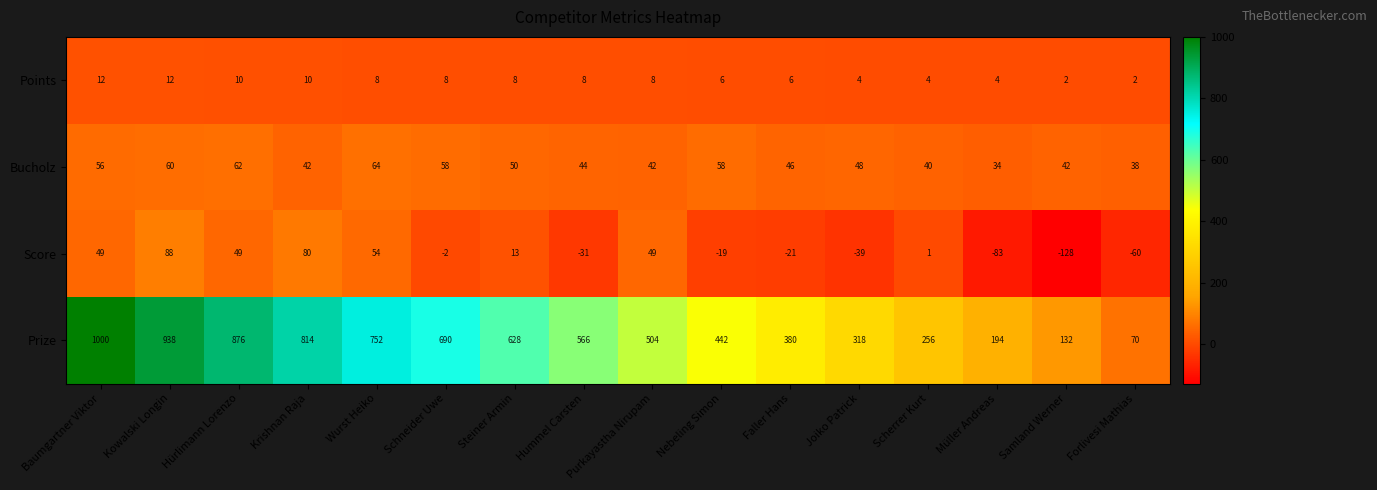

Between Wurst Heiko and Nebeling Simon, which series saw the biggest shift?

Prize